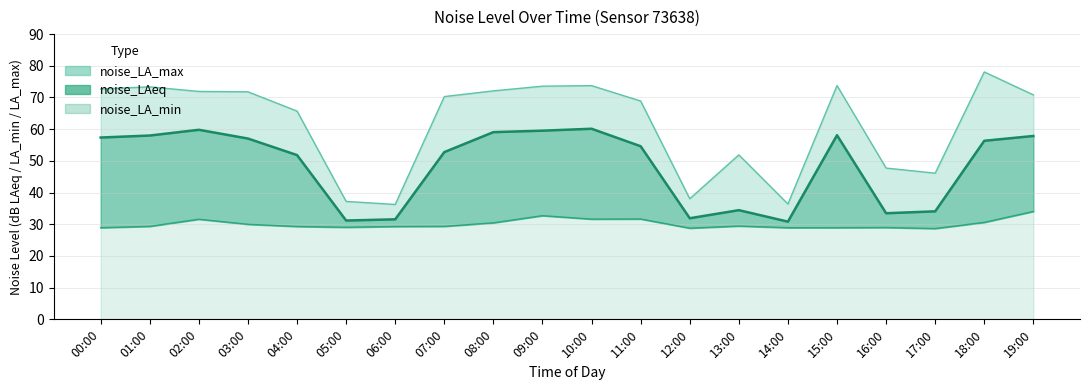

What is the lowest value of the noise_LA_max series?

36.2